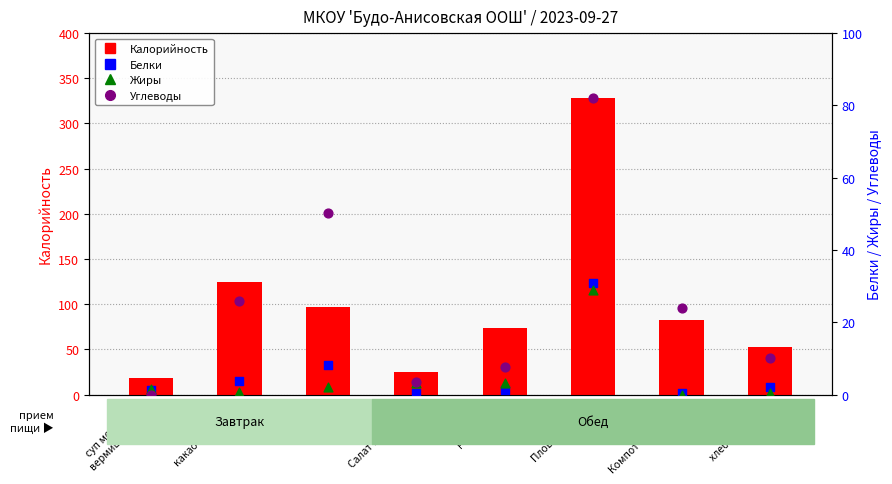

Which series has the largest total across all categories?

Калорийность